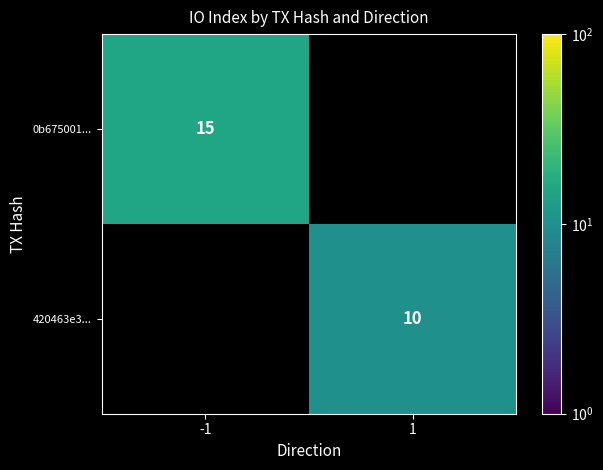

The value of 0b675001... at -1 is 25. True or false?

False